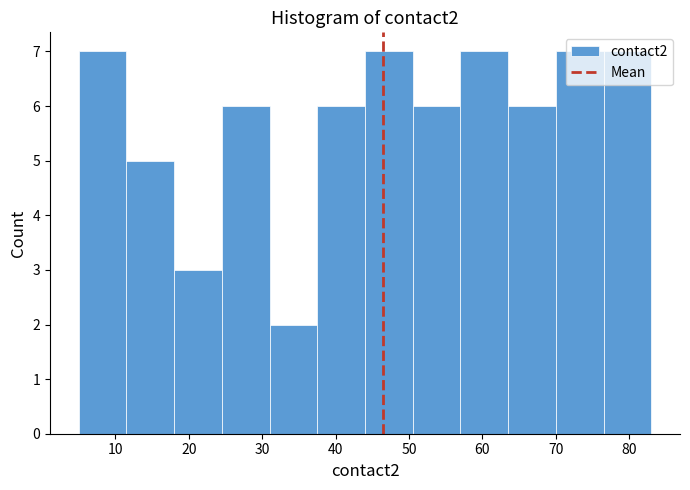

Reading left to right, transcribe this chart: for each bar, give the range it covers on the x-axis and its height. Neither the bar edges nor the heights are printed on the chart, so give them approximately, as read against the axes.

5.0 to 11.5: 7
11.5 to 18.0: 5
18.0 to 24.5: 3
24.5 to 31.0: 6
31.0 to 37.5: 2
37.5 to 44.0: 6
44.0 to 50.5: 7
50.5 to 57.0: 6
57.0 to 63.5: 7
63.5 to 70.0: 6
70.0 to 76.5: 7
76.5 to 83.0: 7